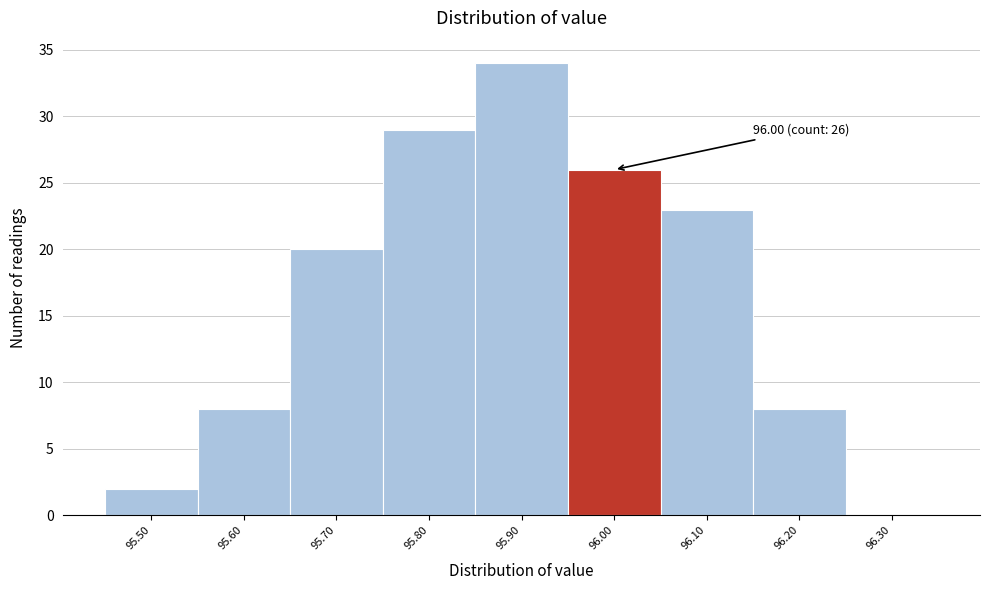

Which range on the x-axis has the tallest bar?

95.85 to 95.95